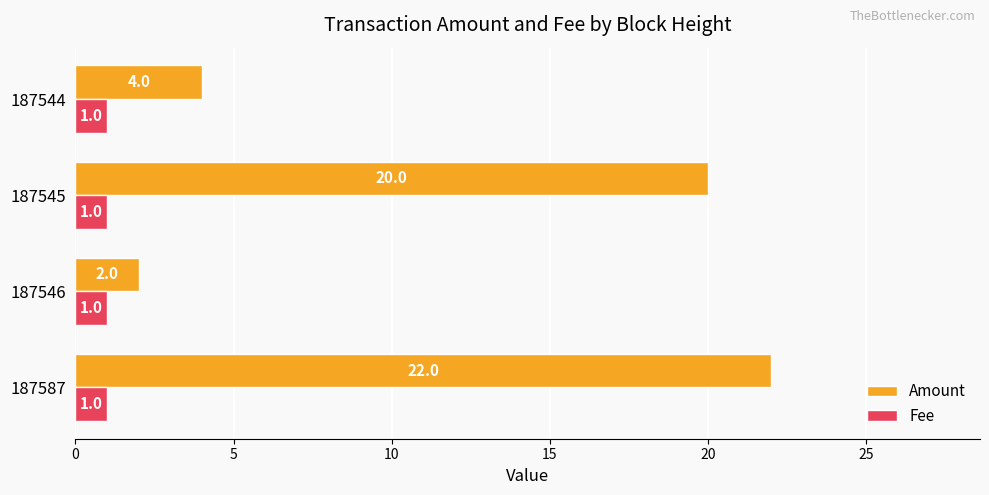

List the series in order of their overall mean, highest first.

Amount, Fee